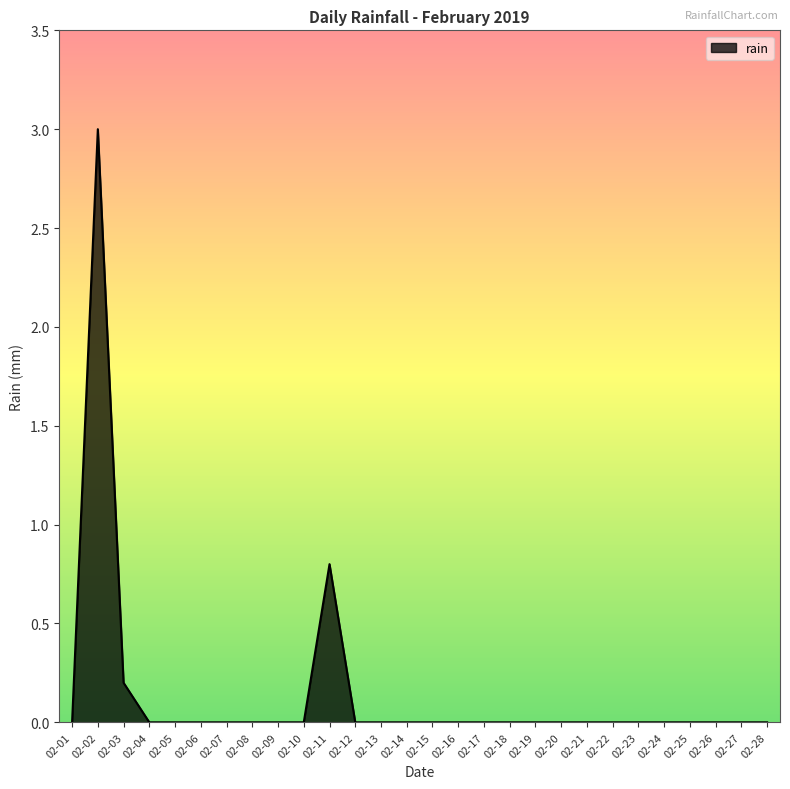

Which label corresponds to the largest value in the chart?

02-02